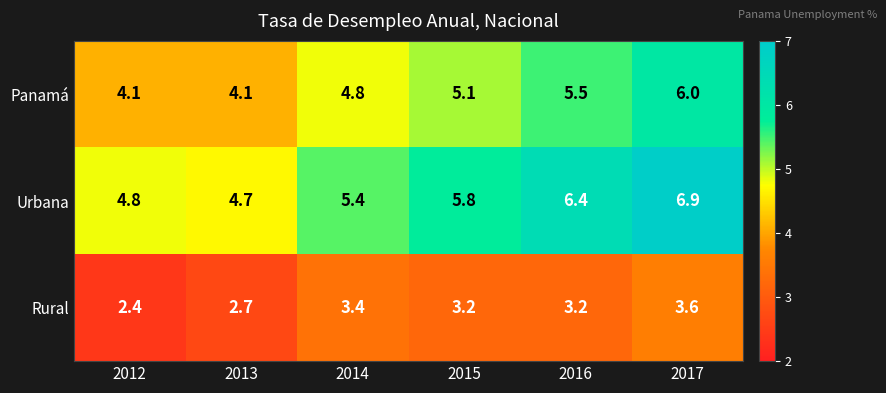

How many distinct data groups are displayed?

3